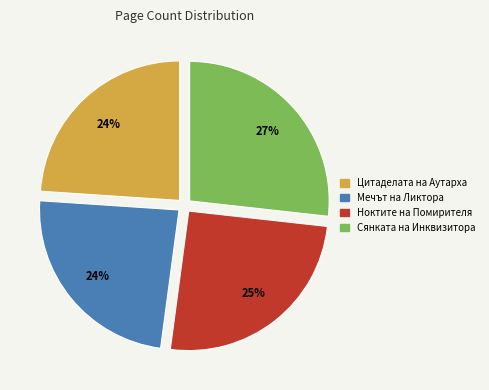

The Сянката на Инквизитора slice represents 27% of the pie. True or false?

True